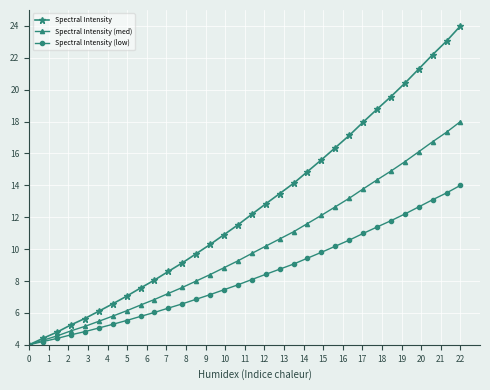

What is the value of the Spectral Intensity (med) point at the 20th from the left?

11.1